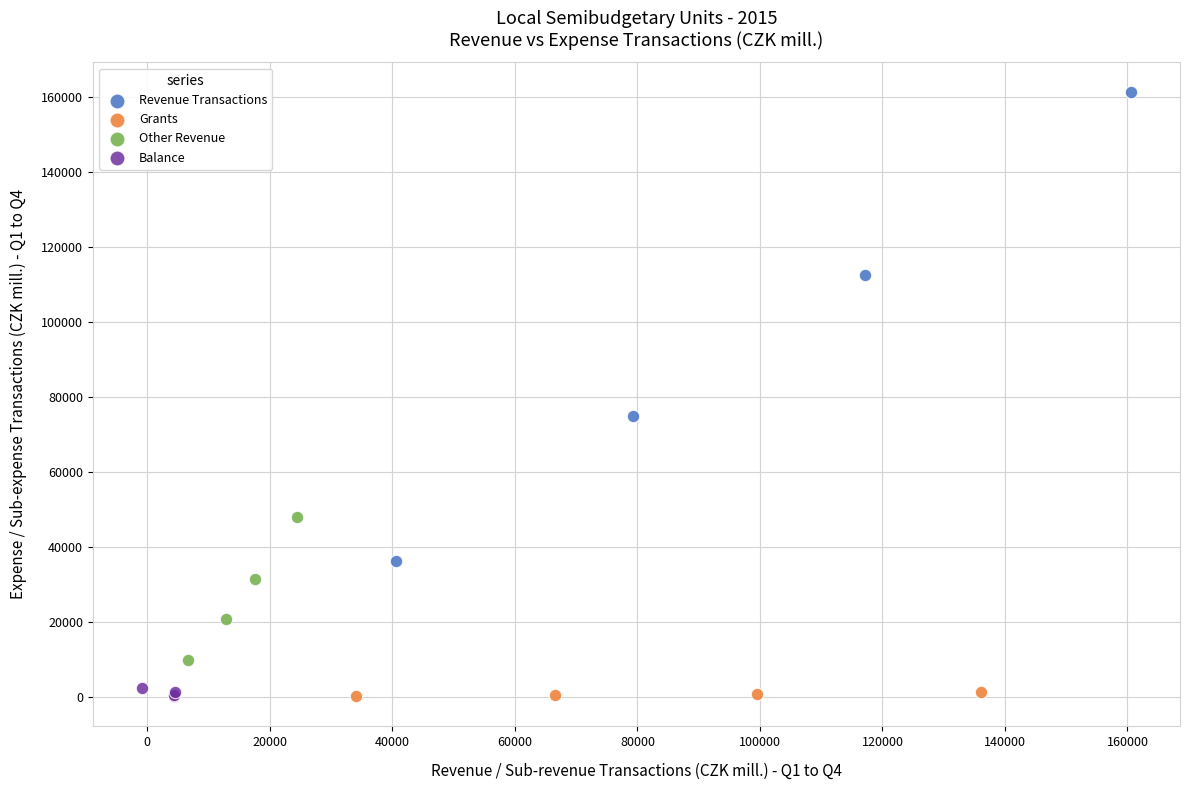

Which series reaches the maximum Y coordinate?

Revenue Transactions